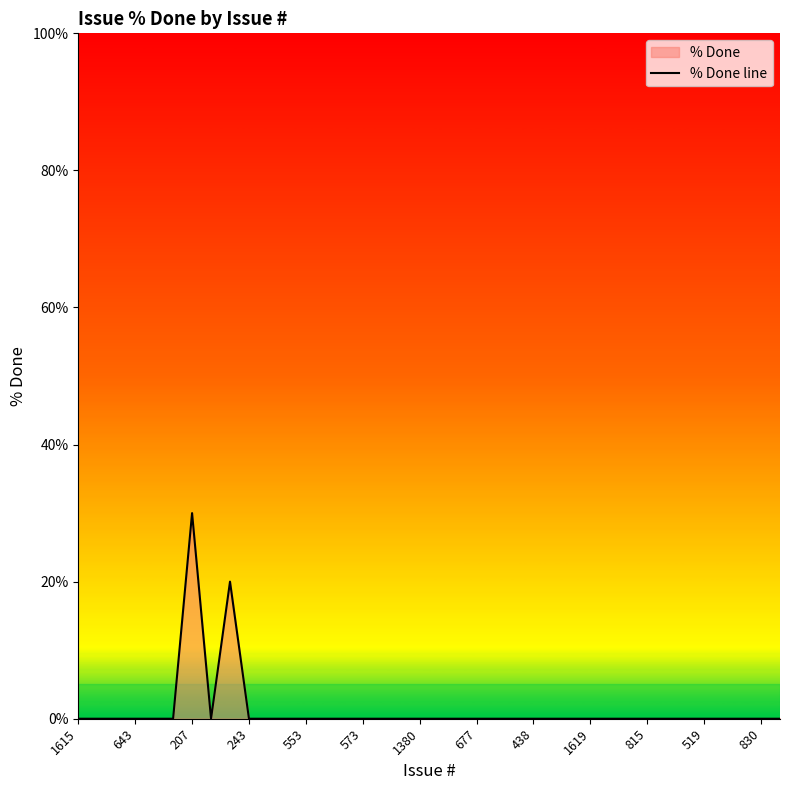

Which category has the highest value across all series?

207